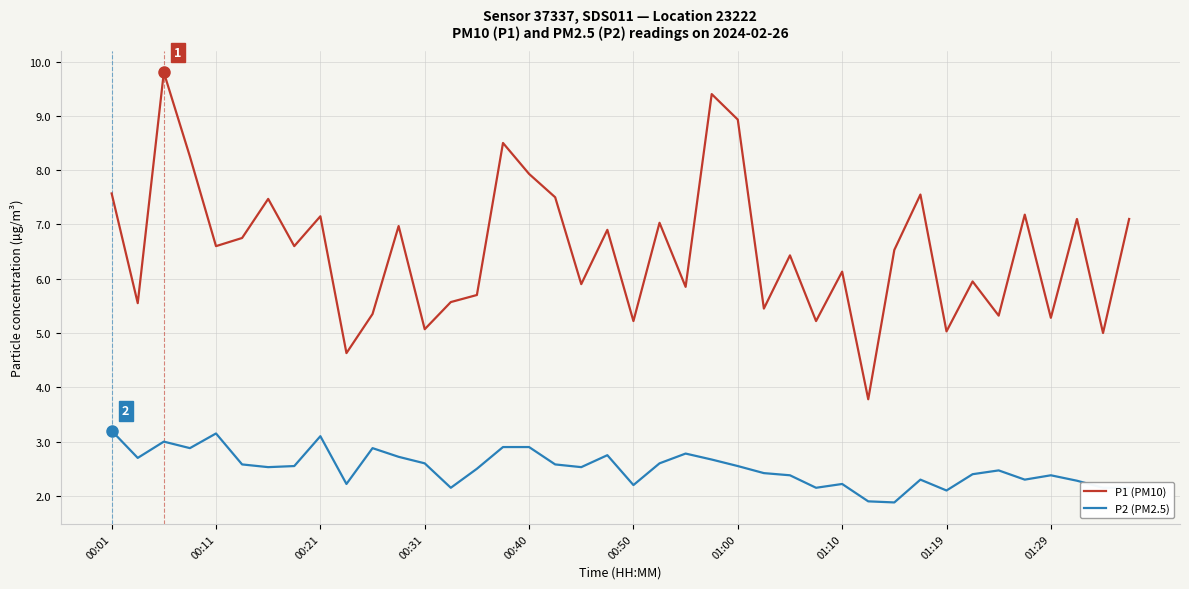

Which series has the largest total across all categories?

P1 (PM10)